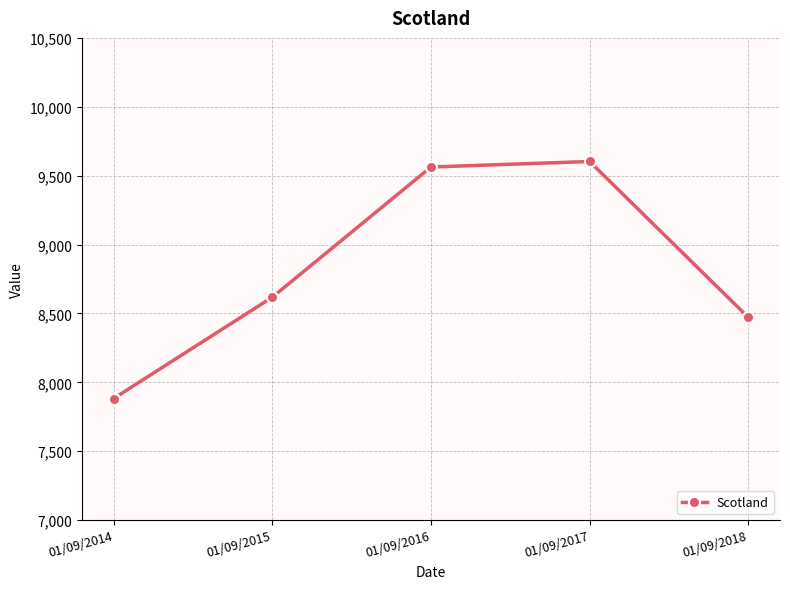

What is the ratio of the value at 01/09/2017 to the value at 01/09/2016?

1.0